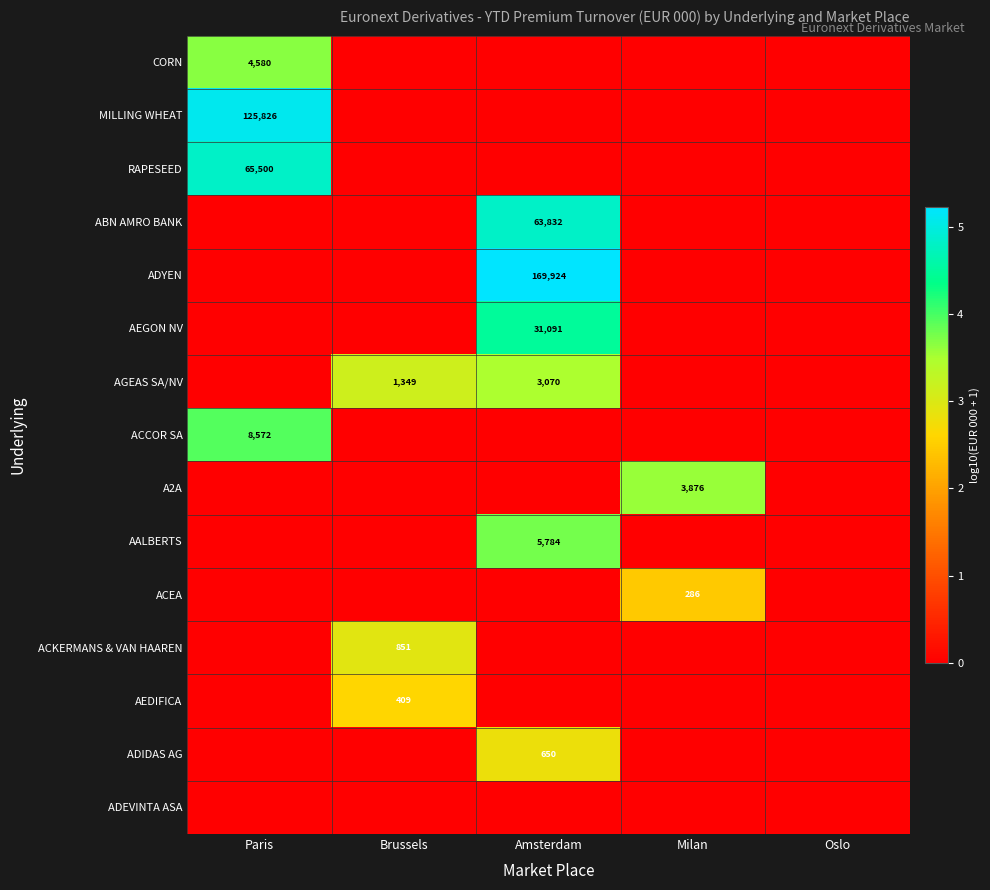

True or false: AGEAS SA/NV has a value of 1349 at Brussels.

True